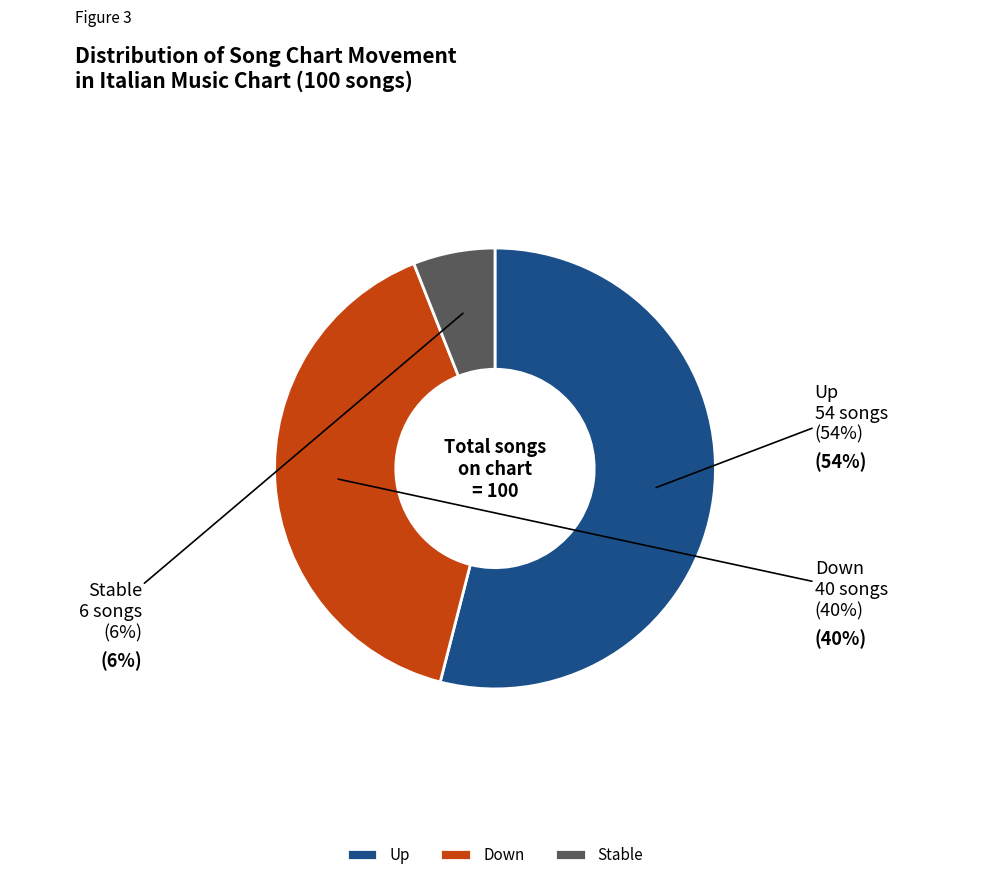

Which category has the biggest portion of the pie?

Up